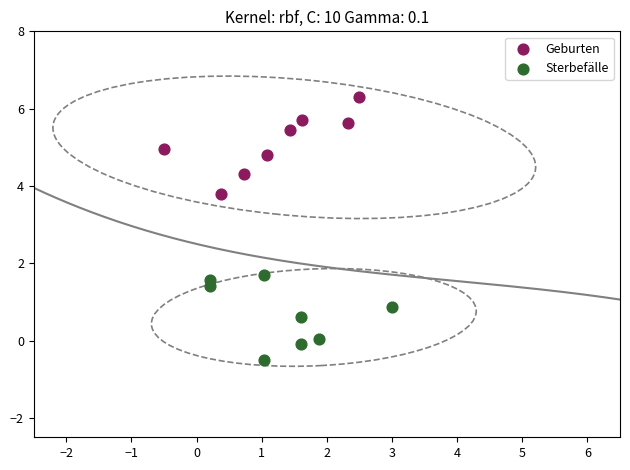

What are all the series names shown in the legend?

Geburten, Sterbefälle